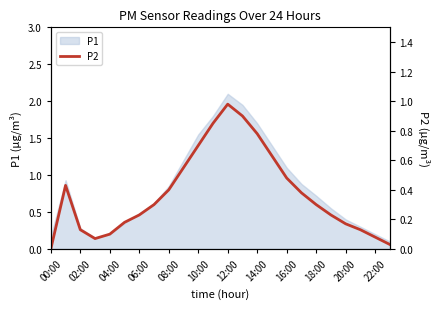

Reading right to left, what are all the values shown in this chart?

0.0	0.1	0.1	0.2	0.2	0.3	0.4	0.5	0.6	0.8	0.9	1.0	0.8	0.7	0.6	0.4	0.3	0.2	0.2	0.1	0.1	0.1	0.4	0.0